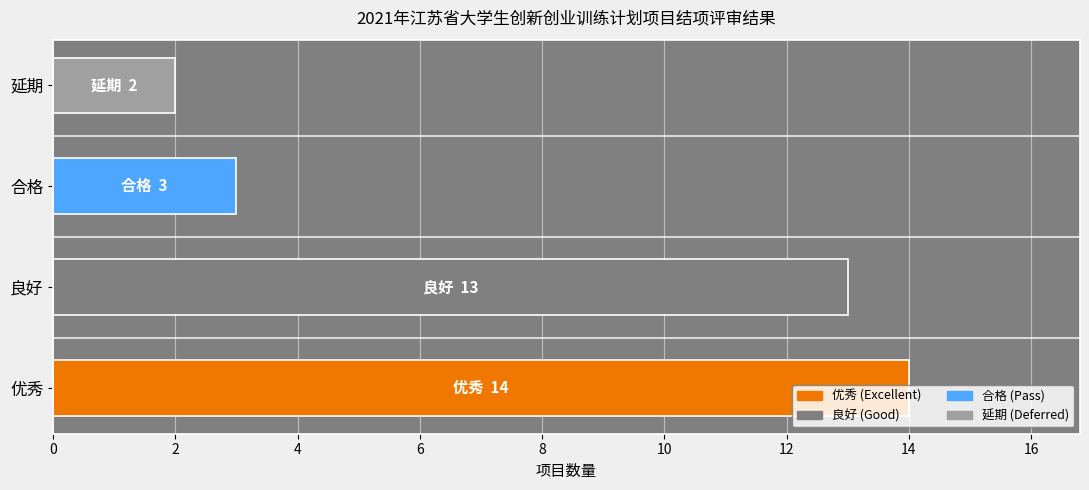

Between 良好 and 合格, which is larger?

良好